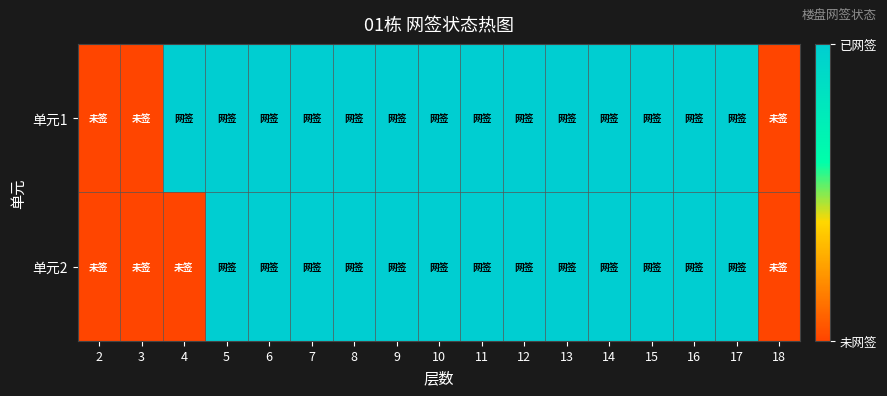

Reading right to left, what are all the values shown in this chart?

单元1: 18=0	17=1	16=1	15=1	14=1	13=1	12=1	11=1	10=1	9=1	8=1	7=1	6=1	5=1	4=1	3=0	2=0
单元2: 18=0	17=1	16=1	15=1	14=1	13=1	12=1	11=1	10=1	9=1	8=1	7=1	6=1	5=1	4=0	3=0	2=0